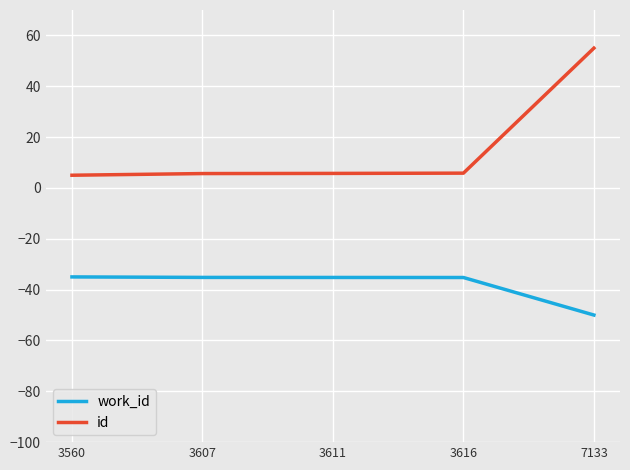

At how many categories does at least one series exceed 16?

1